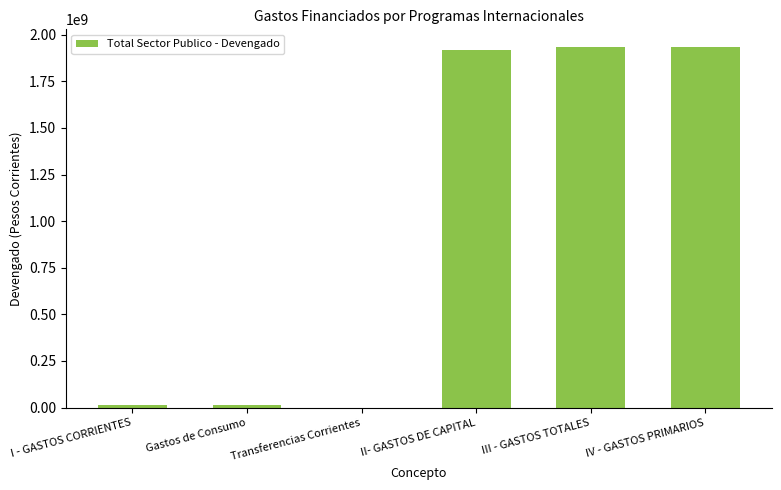

Reading left to right, list all the values displayed in this chart.

13793000	13793000	0	1918701435	1932494435	1932494435